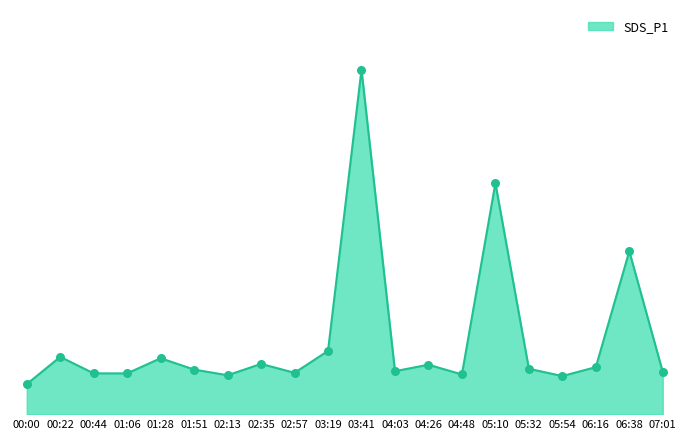

Approximately how many times larger is the value at 00:44 compared to 06:38?

0.3